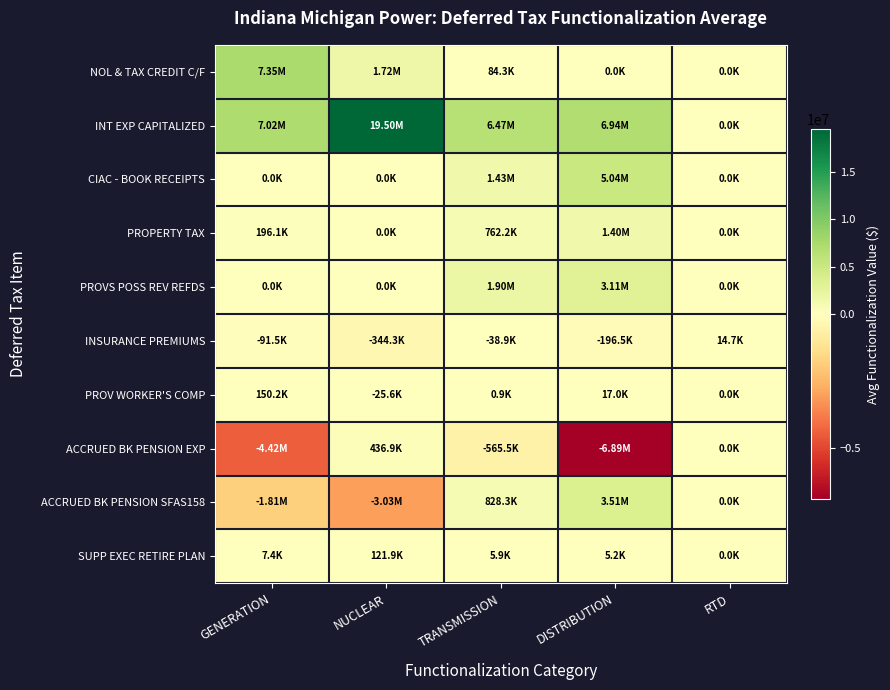

Rank the series by their maximum value, from lowest to highest.

INSURANCE PREMIUMS, SUPP EXEC RETIRE PLAN, PROV WORKER'S COMP, ACCRUED BK PENSION EXP, PROPERTY TAX, PROVS POSS REV REFDS, ACCRUED BK PENSION SFAS158, CIAC - BOOK RECEIPTS, NOL & TAX CREDIT C/F, INT EXP CAPITALIZED